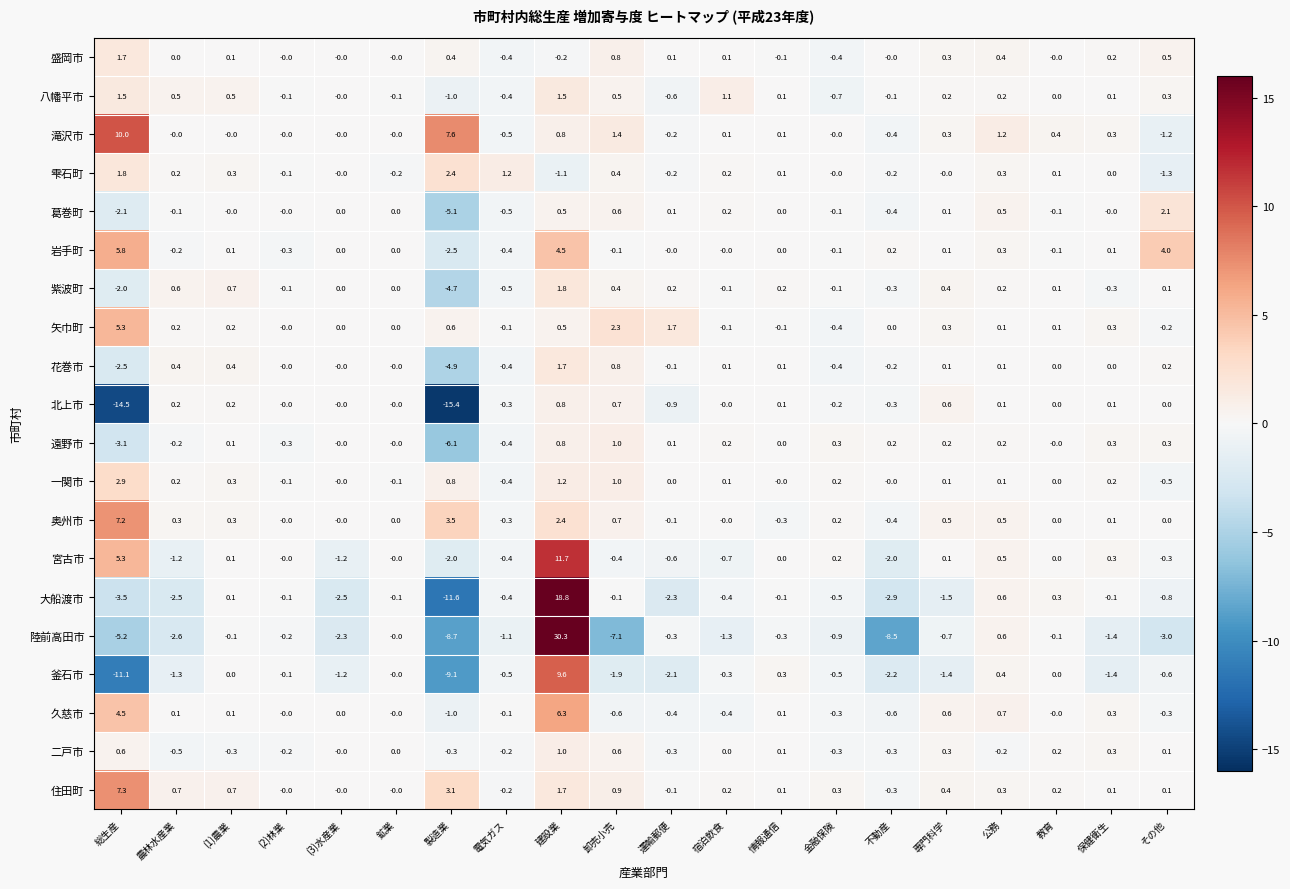

At which label is 岩手町 closest to 1?

公務